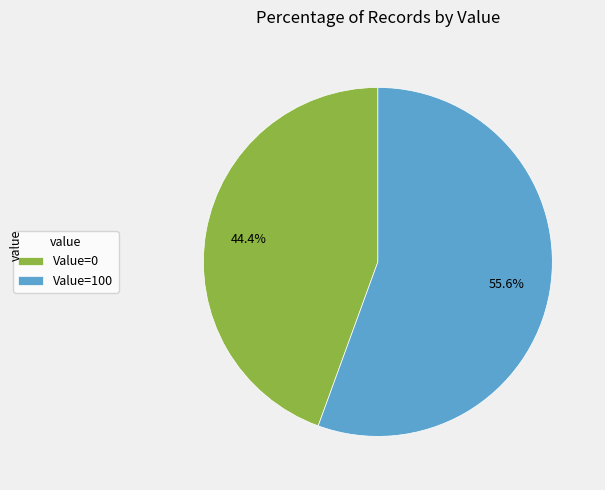

Is there any slice that represents more than half of the pie?

Yes